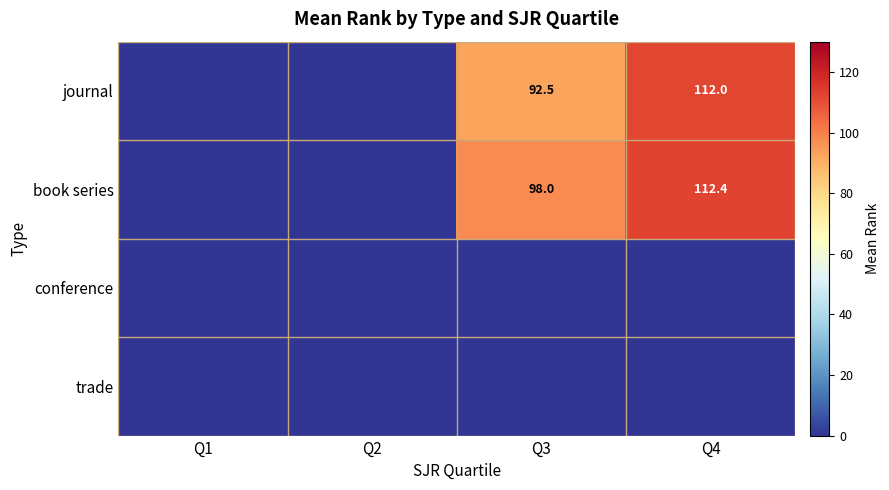

Which label corresponds to the smallest value in the chart?

Q1